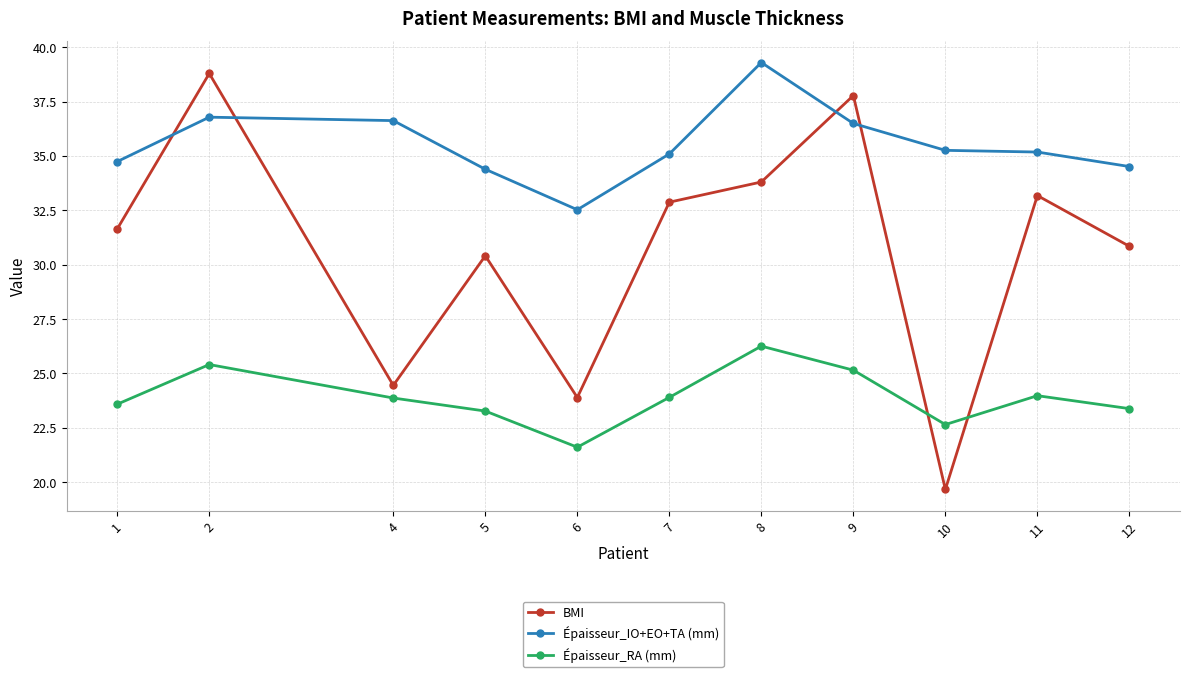

What is the difference between the maximum and minimum values in the BMI series?

19.1